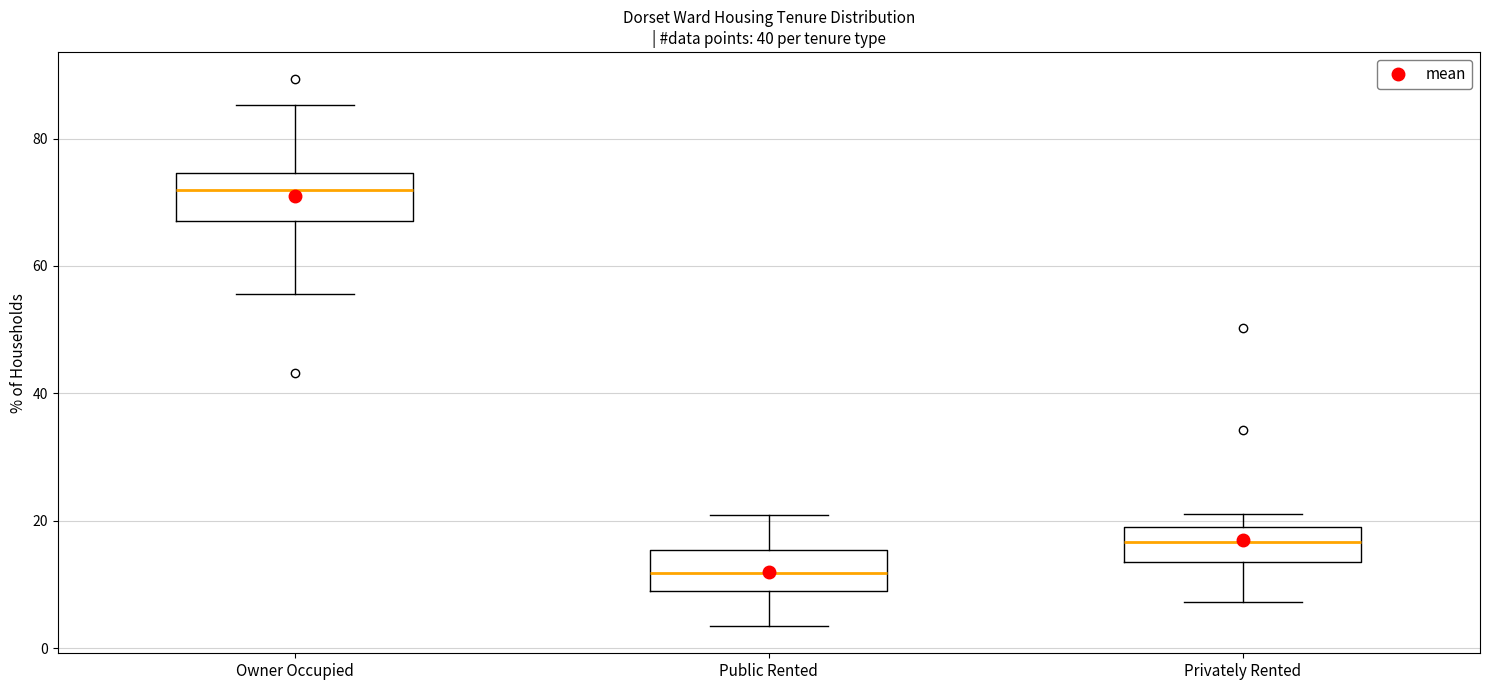

Reading left to right, read every box against the y-axis: the position of its median line, the range the box covers, and the ends of its whiskers. The values are not printed on the chart, so give them approximately, as read against the axis.

Owner Occupied: median 72, box 68 to 74, whiskers 56 to 86
Public Rented: median 12, box 10 to 16, whiskers 4 to 20
Privately Rented: median 16, box 14 to 20, whiskers 8 to 22